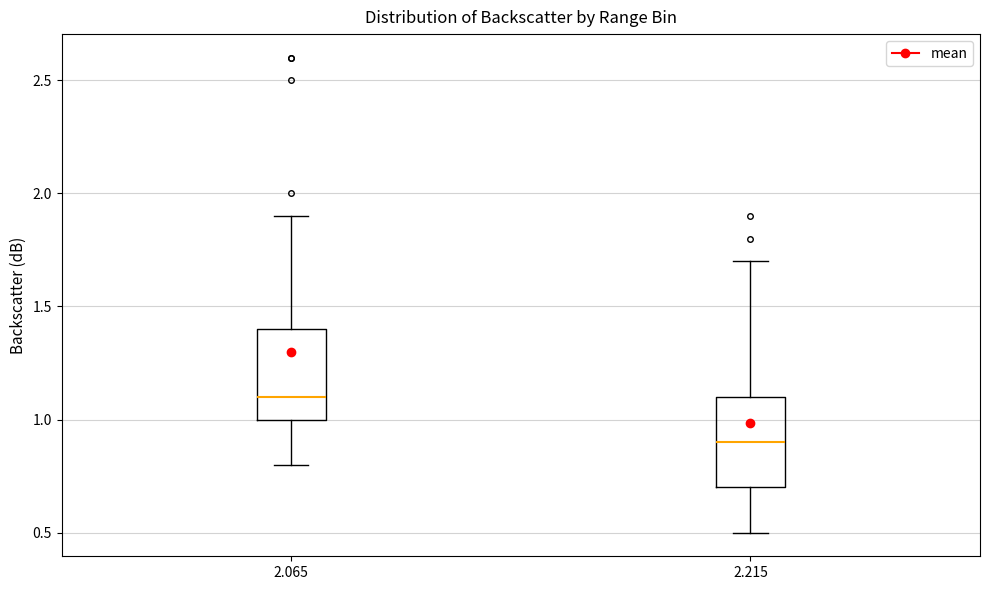

Which box's median line is the lowest?

2.215